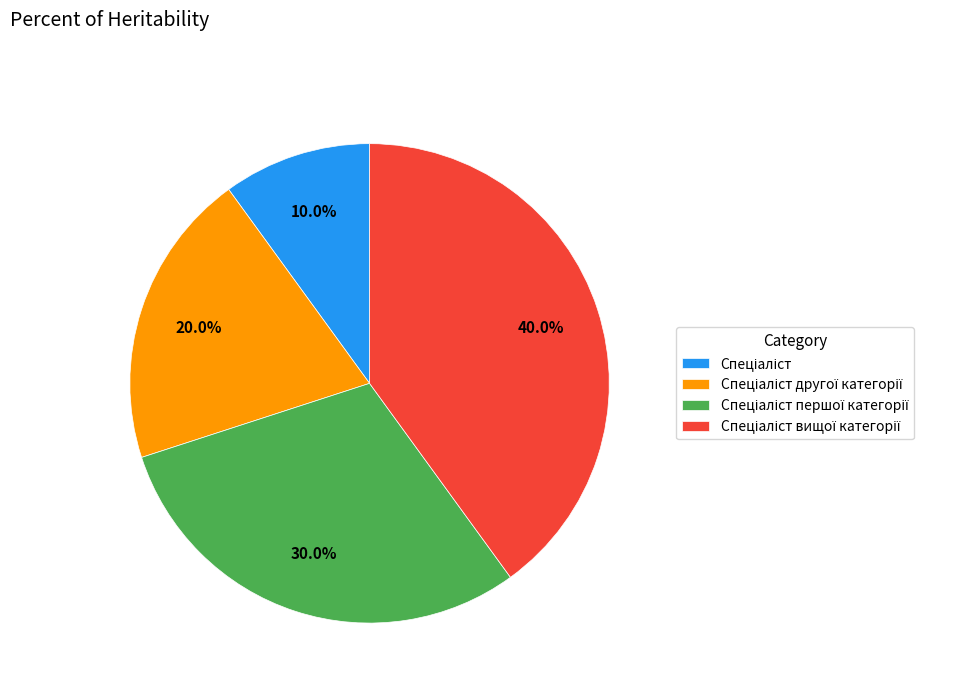

Is there any slice that represents more than half of the pie?

No